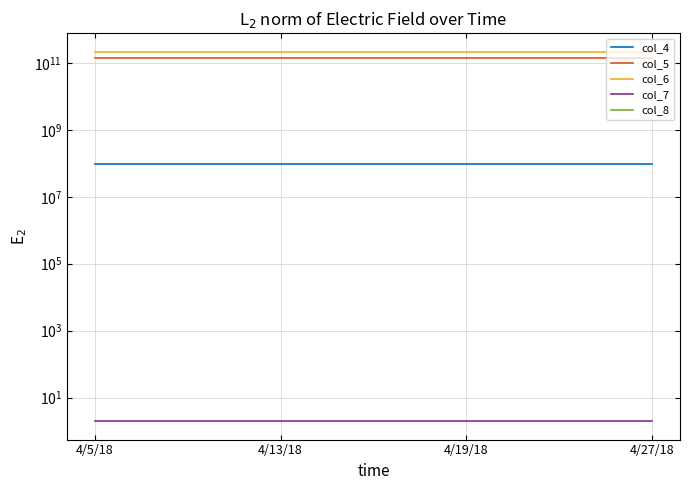

True or false: col_4 has a value of 93302459.0 at 4/27/18.

True